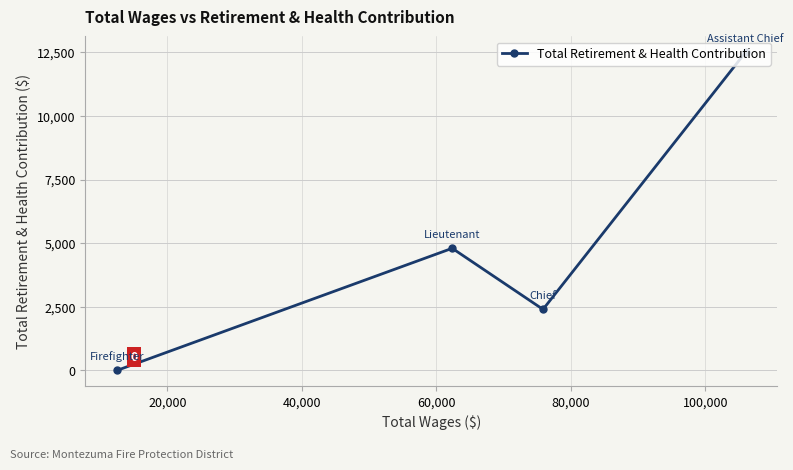

How many values are above zero?

3